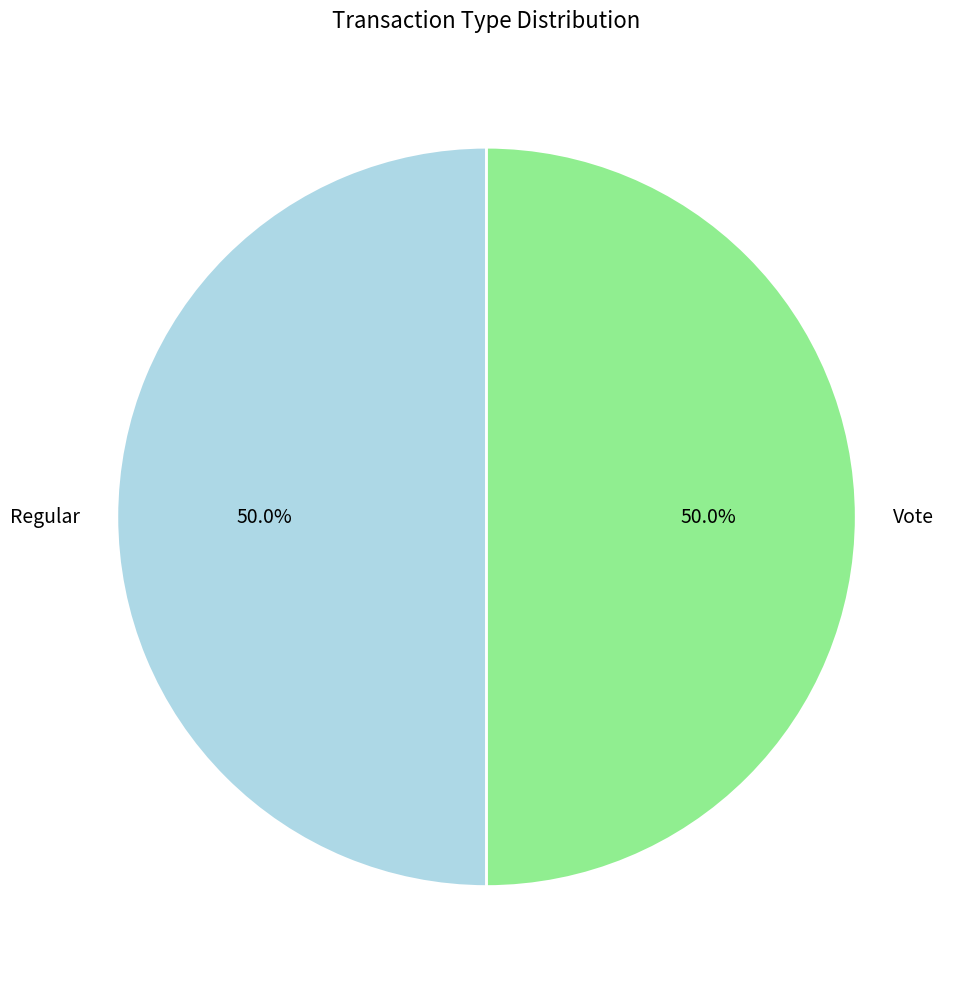

True or false: Vote accounts for 37% of the total.

False